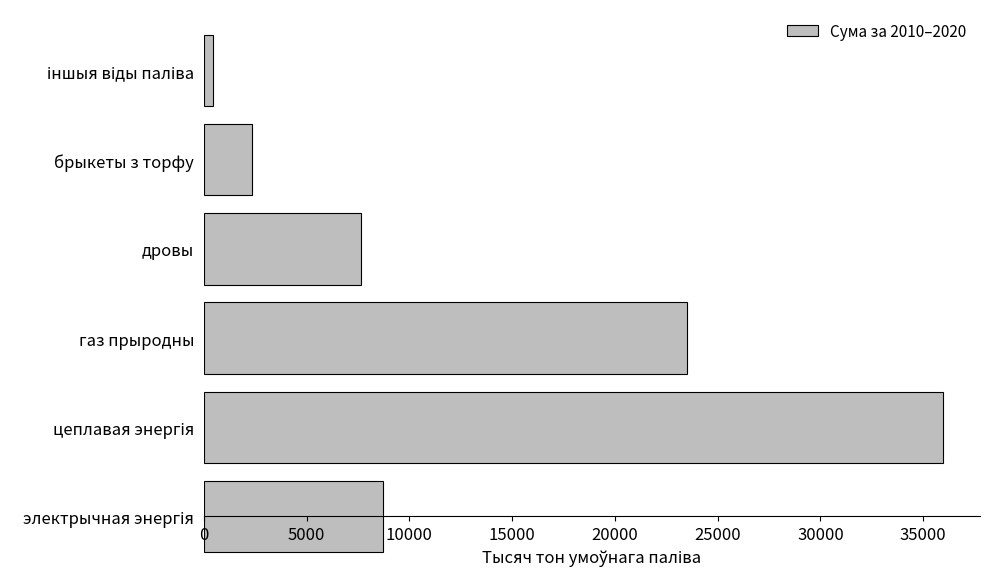

True or false: the data shows 39172 at газ прыродны.

False